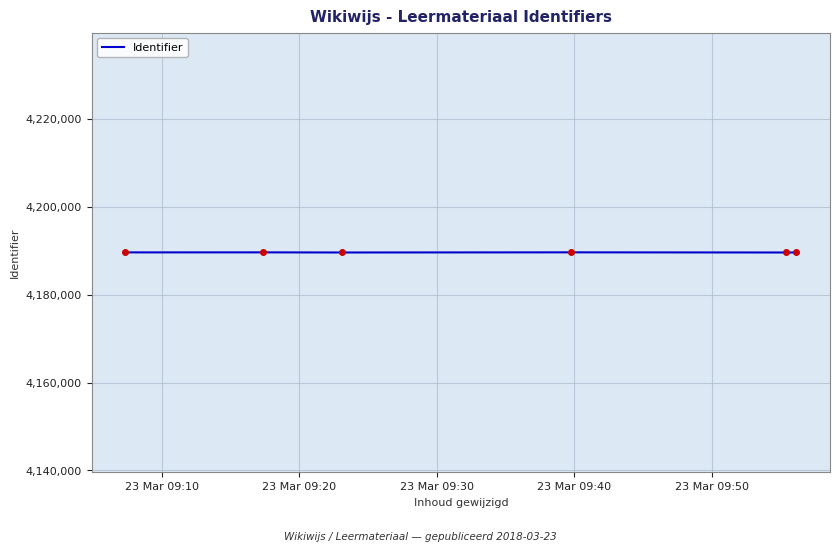

What is the minimum value shown in the chart?

4189605